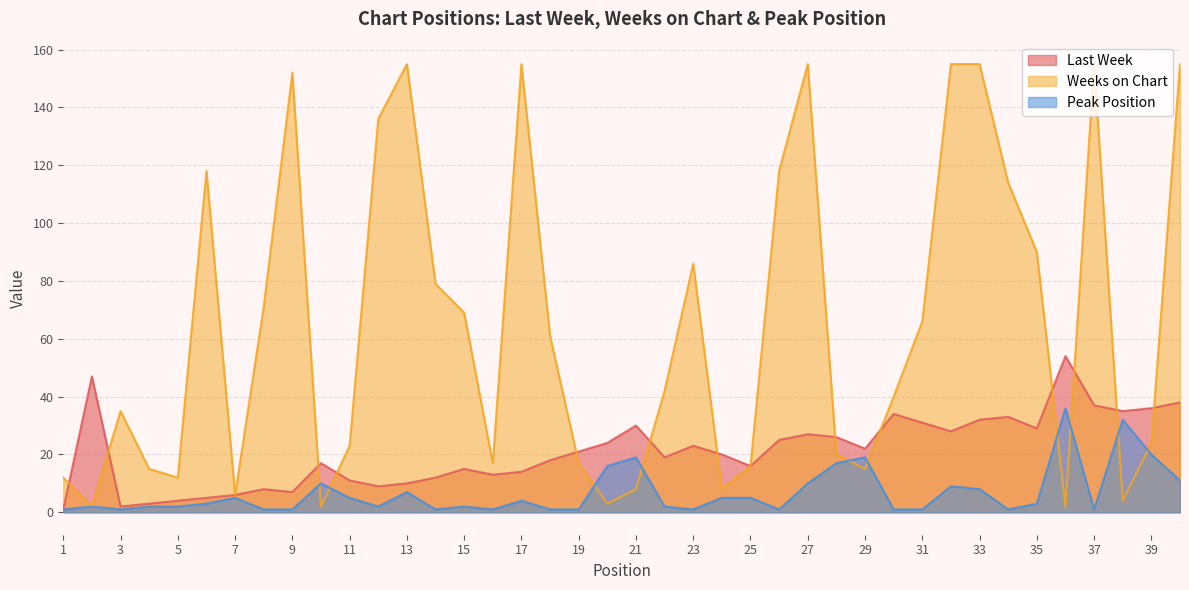

At which category does Weeks on Chart reach its first local valley?

2